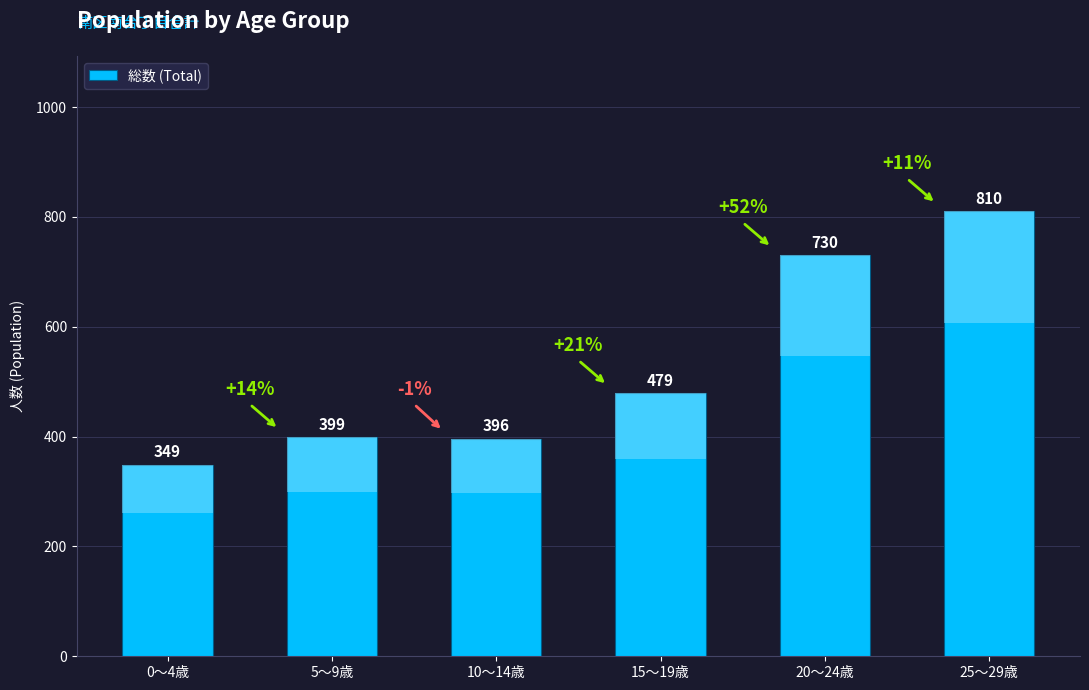

At which label does the data first exceed 479?

20～24歳